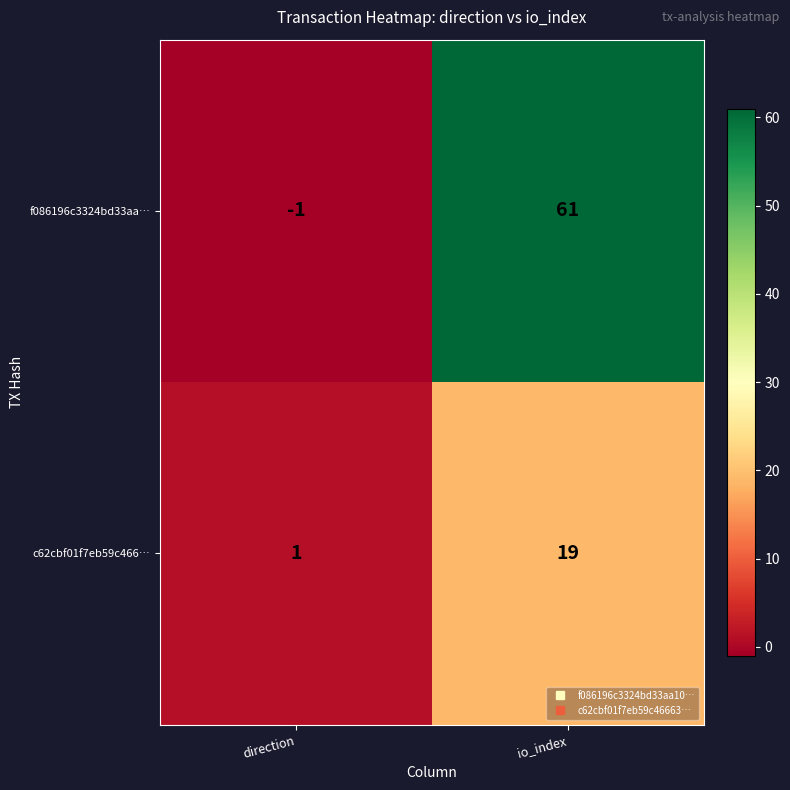

At which label is f086196c3324bd33aa… closest to 30?

direction